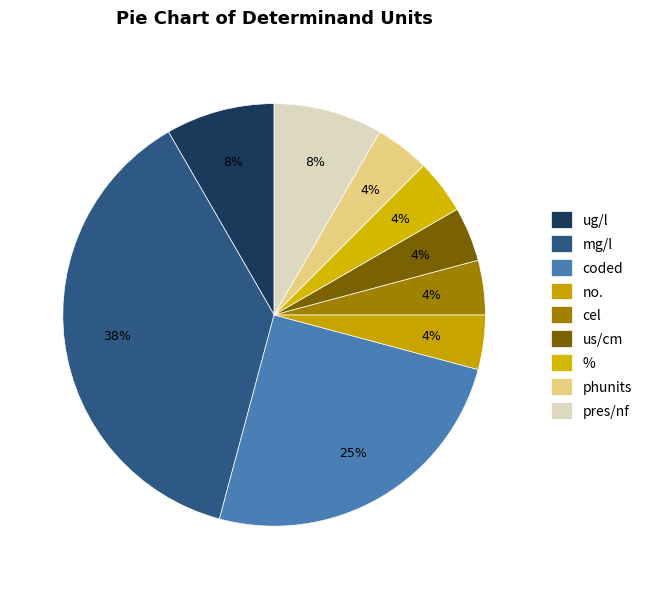

How many segments does this pie chart have?

9